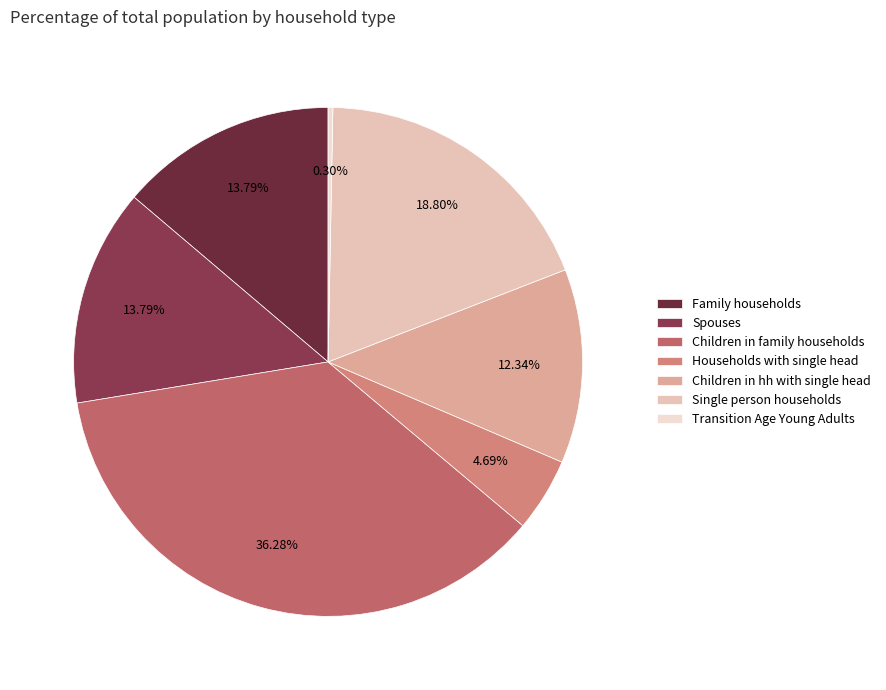

How many slices are in this pie chart?

7